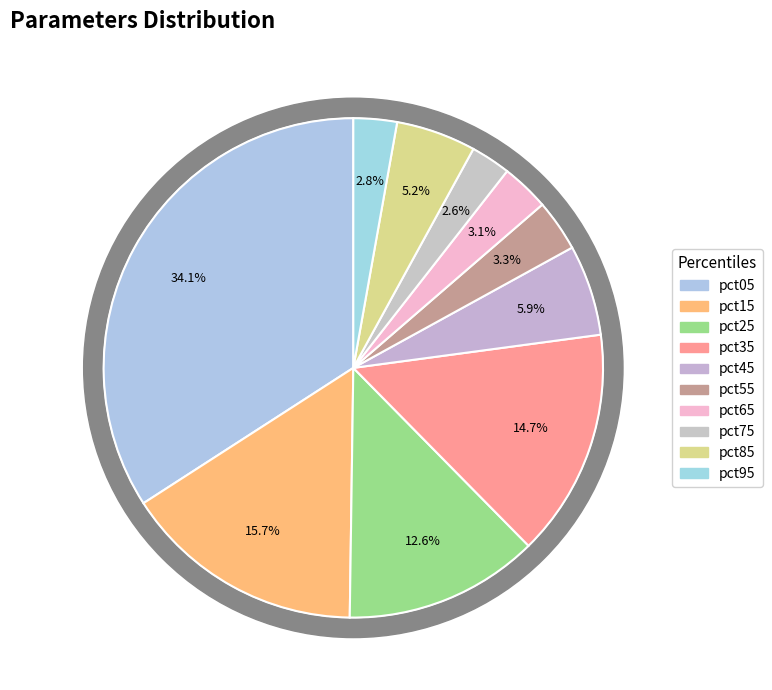

To the nearest percent, what percentage of the pie is pct55?

3%